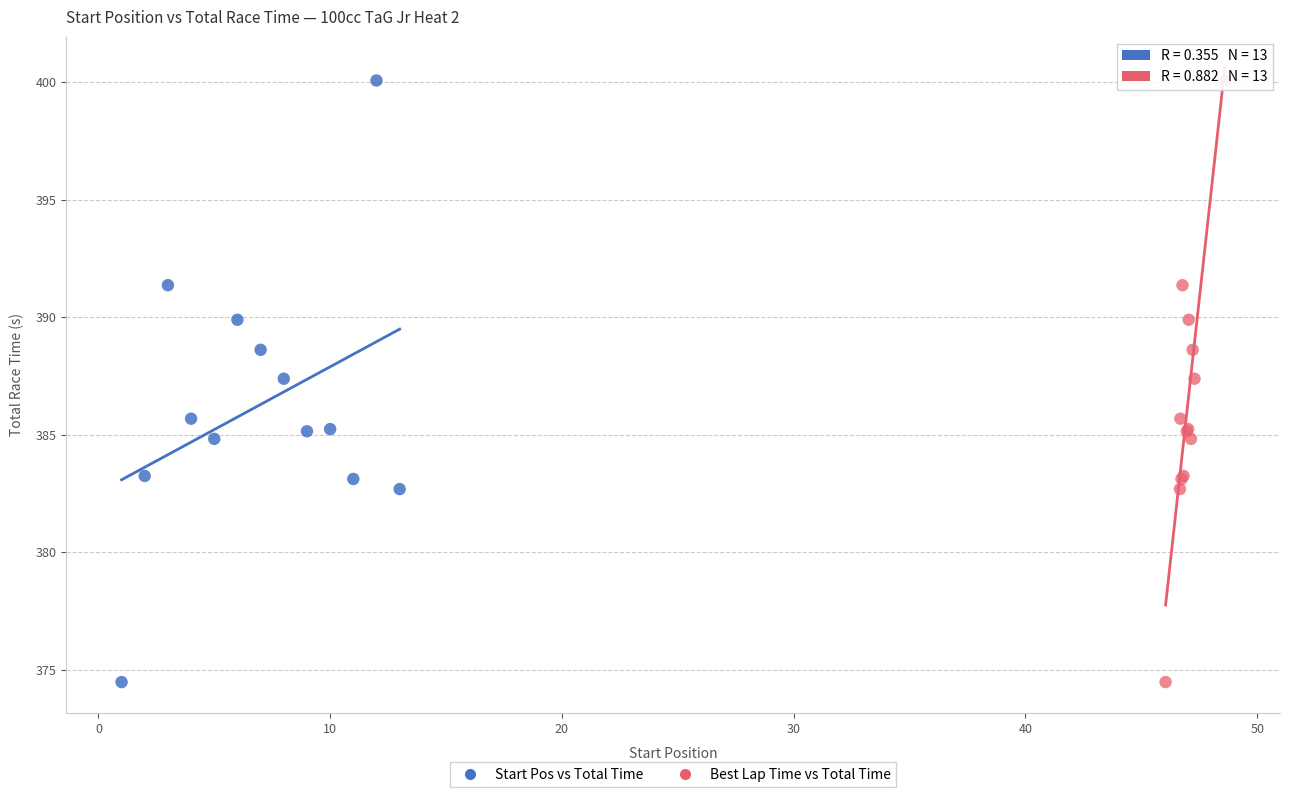

What are all the series names shown in the legend?

Start Pos vs Total Time, Best Lap Time vs Total Time